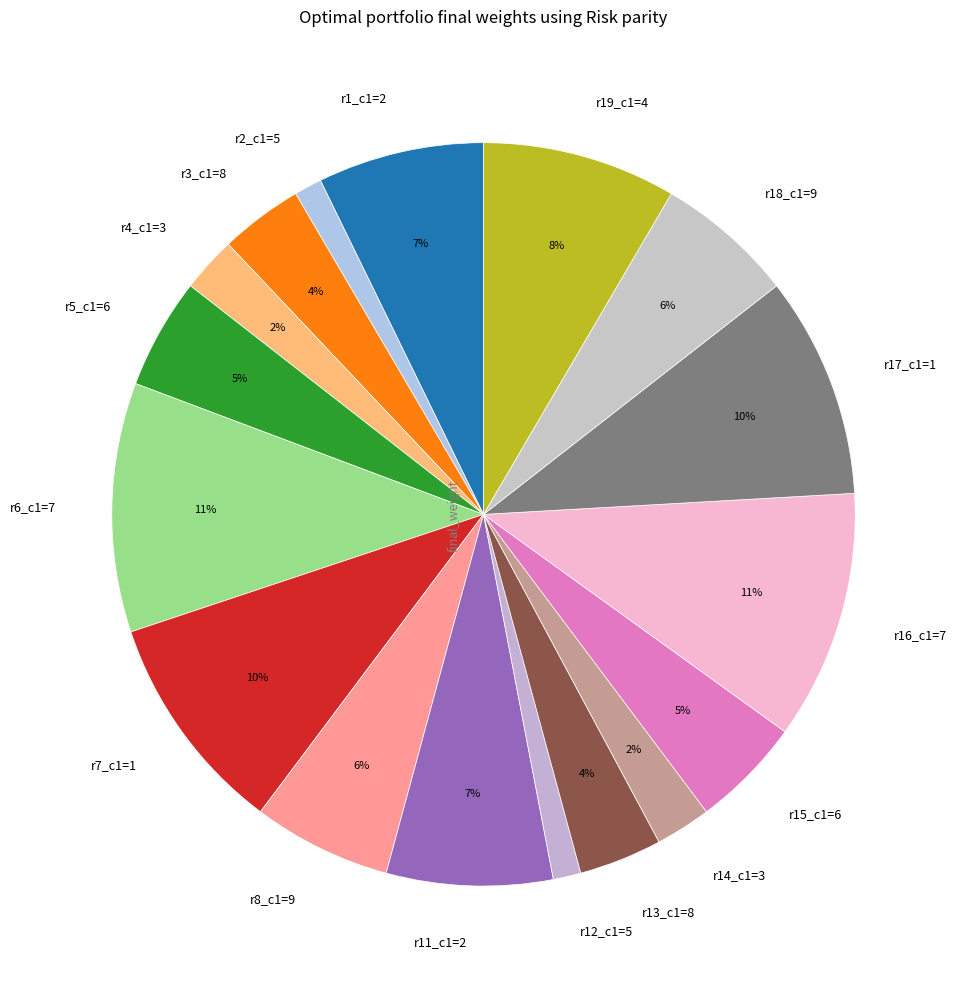

What percentage is the r5_c1=6 slice, to the nearest percent?

5%